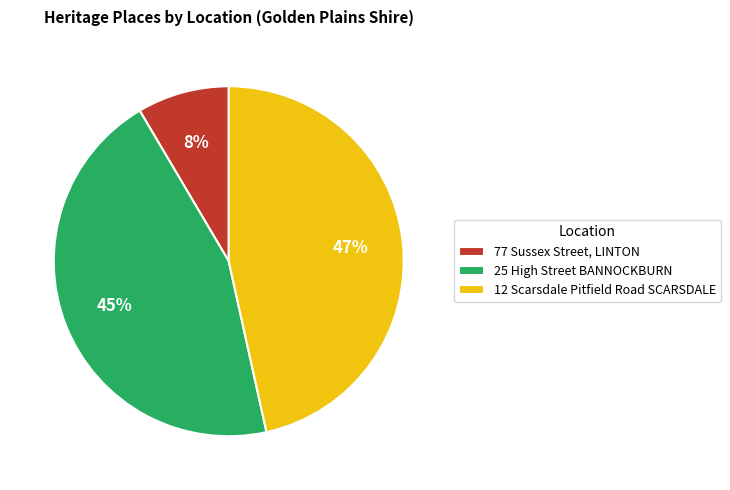

Is there any slice that represents more than half of the pie?

No